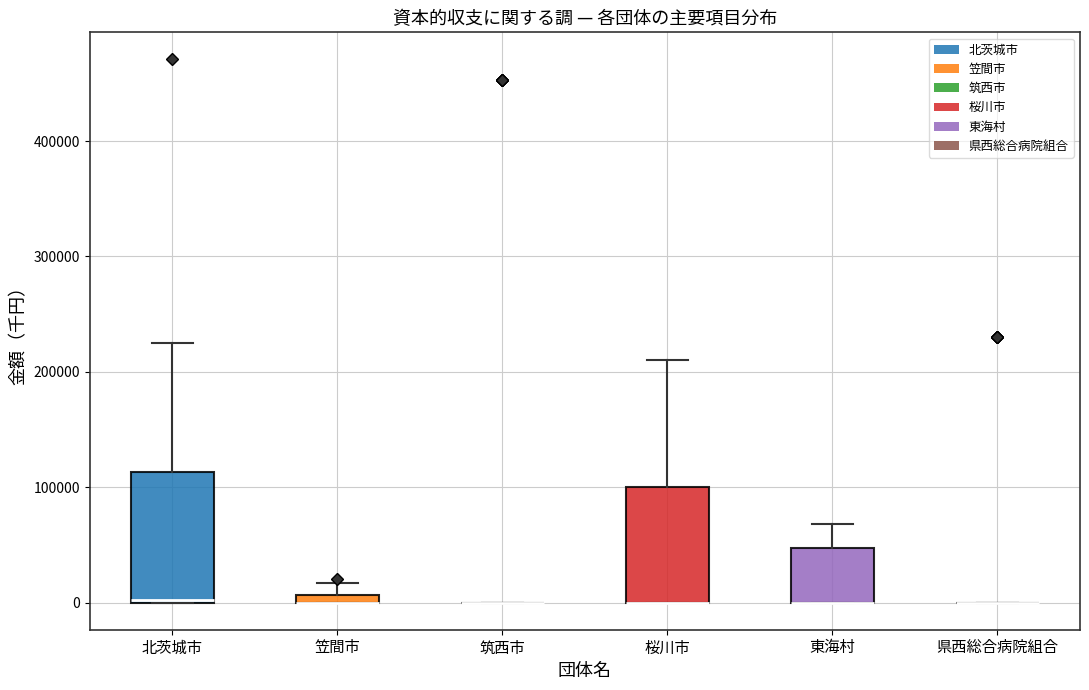

Where does the upper whisker of the box for 北茨城市 end on the y-axis? The values are not printed on the chart, so give them approximately, as read against the axis.

220000